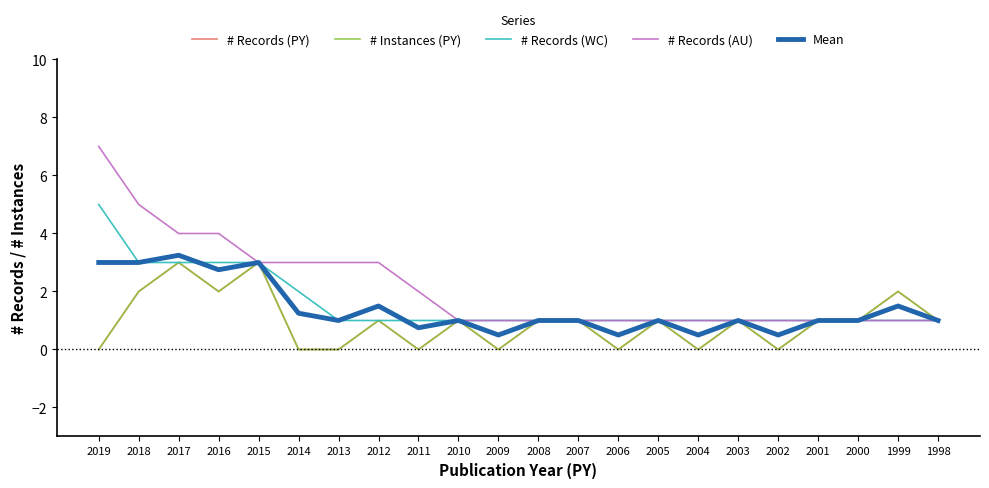

True or false: Mean has more than 1 interior local peaks.

True